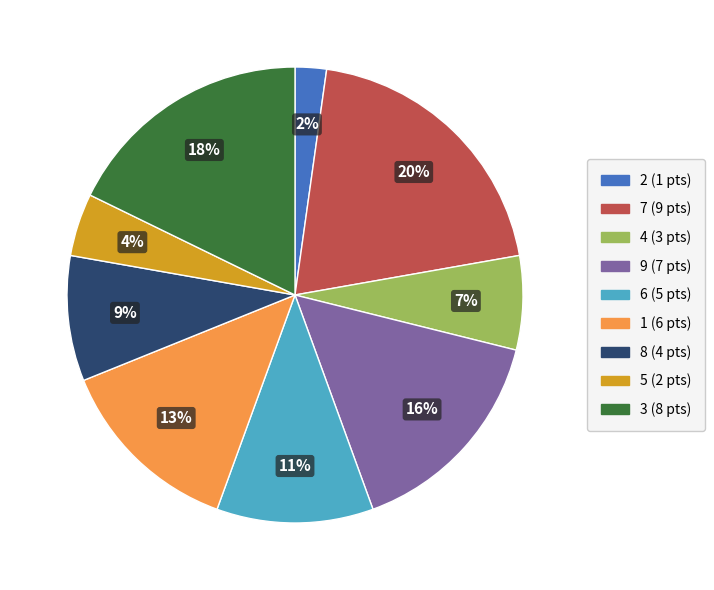

To the nearest percent, what portion does 8 represent?

9%